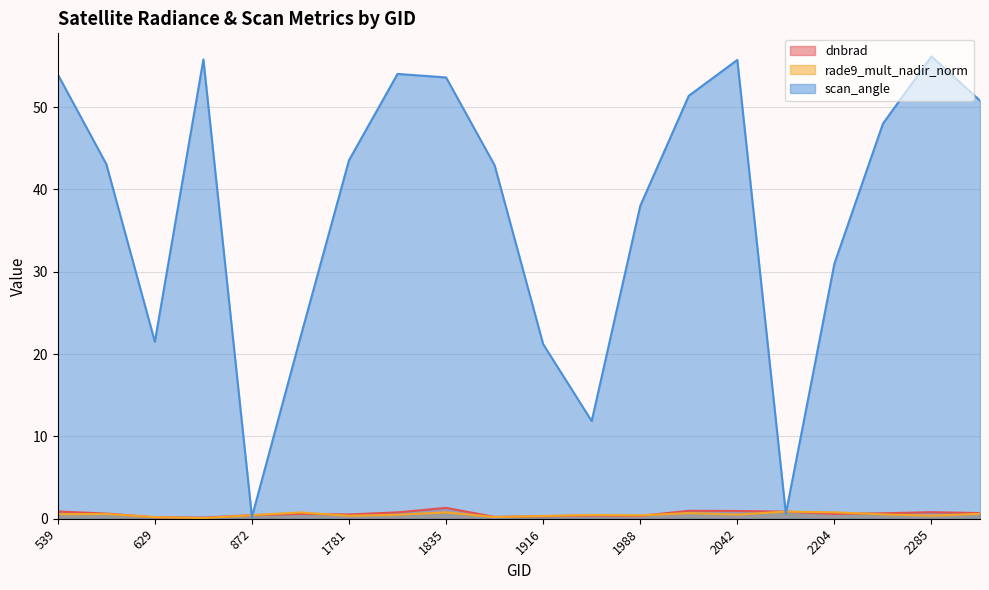

Which series has the largest total across all categories?

scan_angle